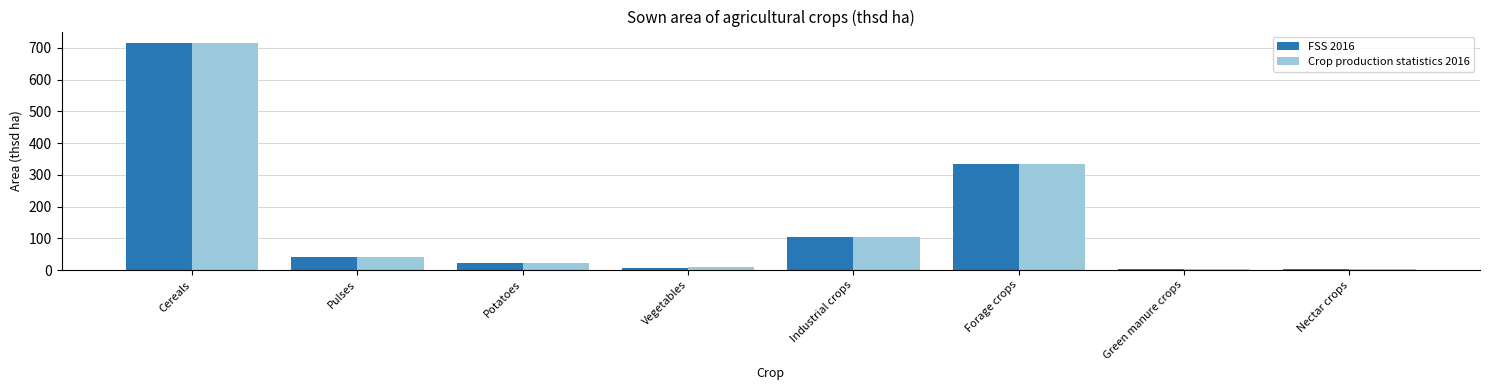

Where is FSS 2016 nearest to the value 358?

Forage crops